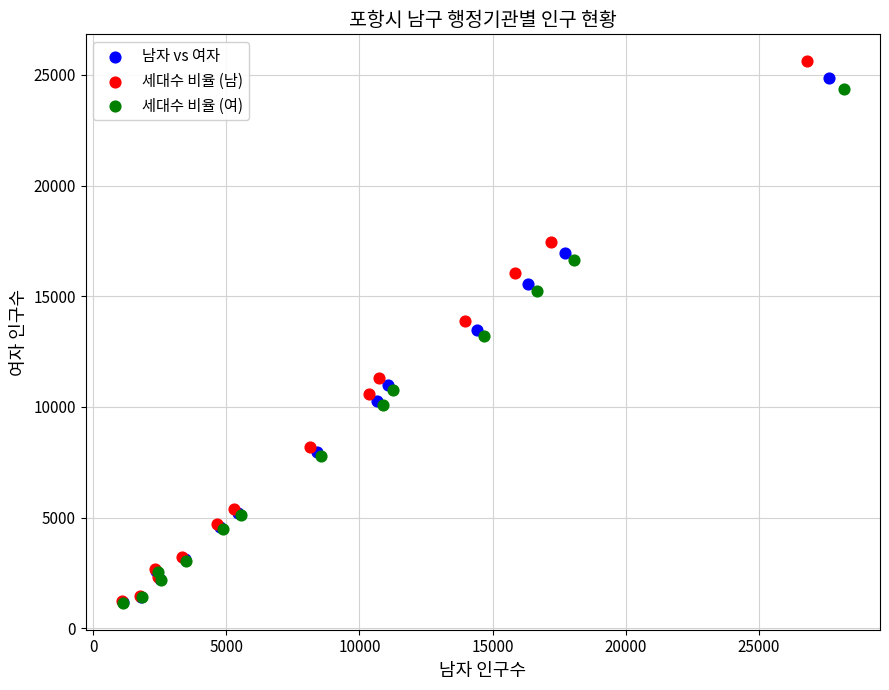

Which series has the widest spread of Y values?

세대수 비율 (남)